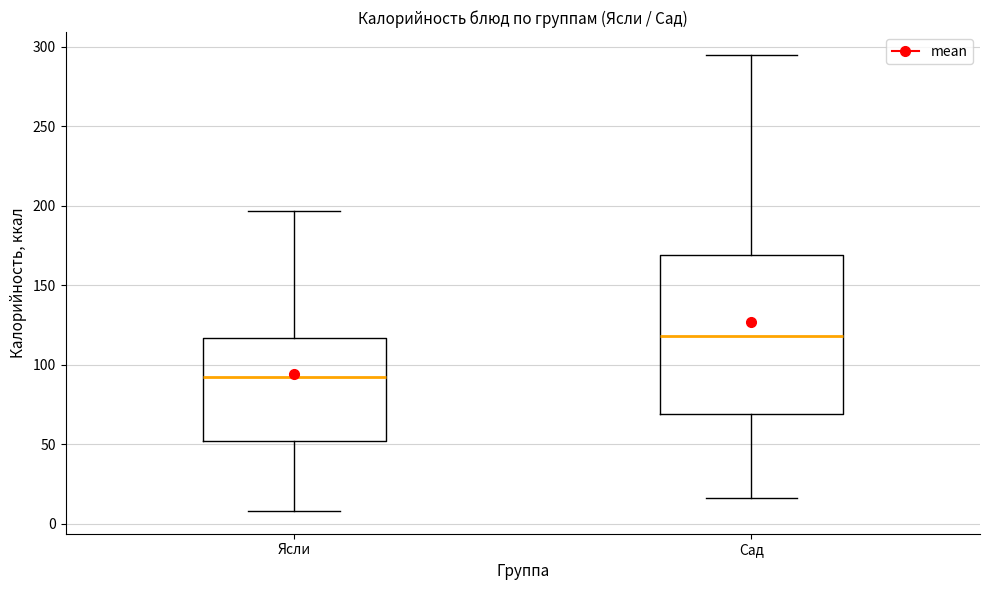

Where is the lower edge of the box for Сад on the y-axis? The values are not printed on the chart, so give them approximately, as read against the axis.

70